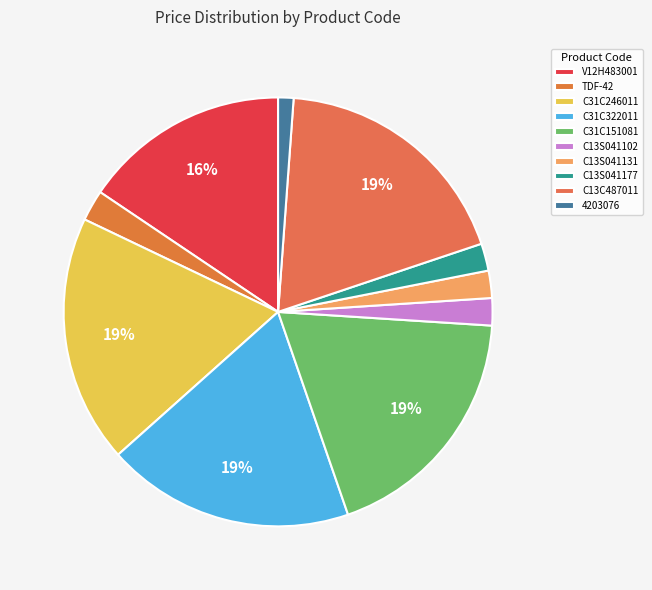

How many slices are in this pie chart?

10